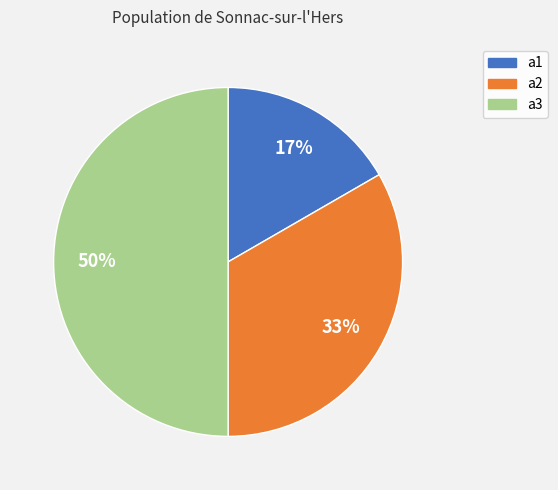

How many segments does this pie chart have?

3